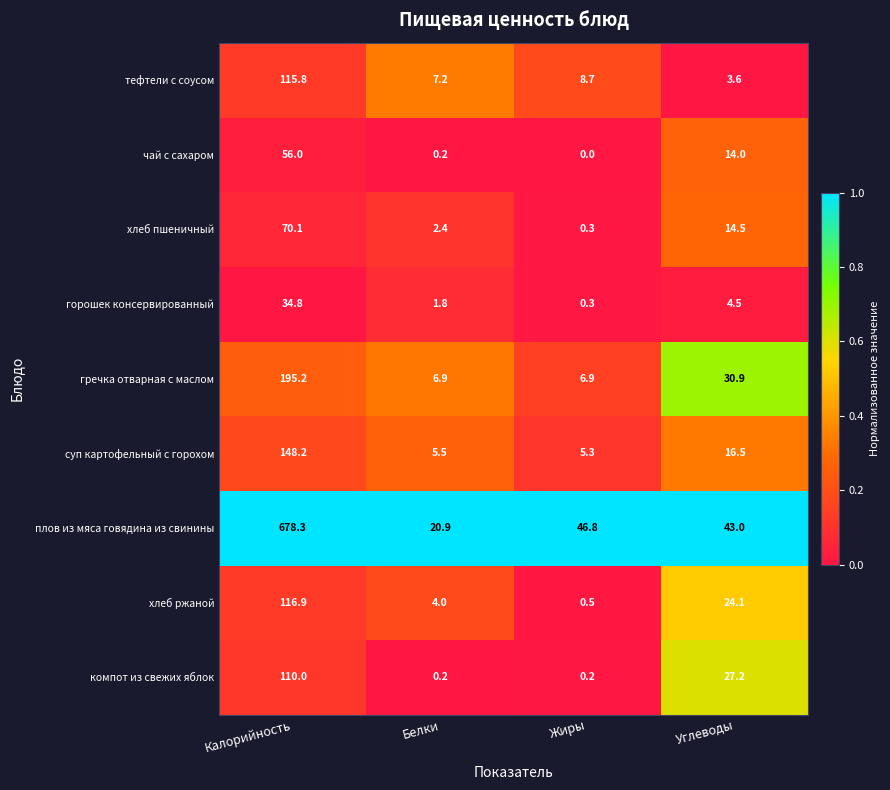

Is it true that тефтели с соусом equals 8.7 at Жиры?

True